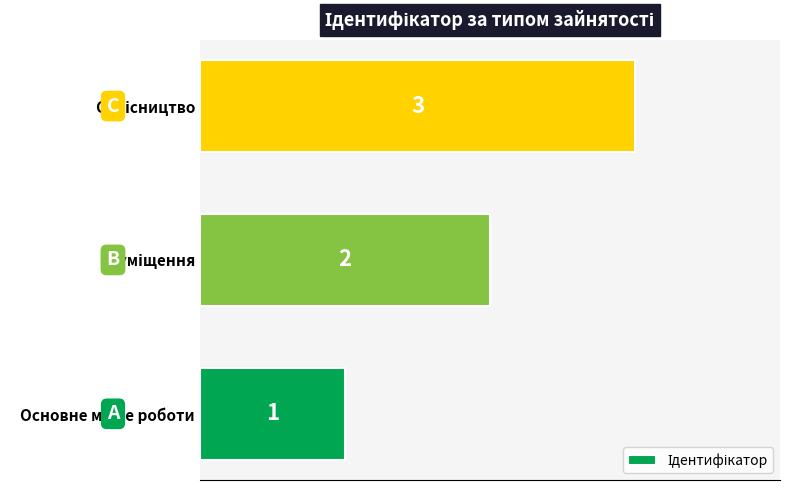

How many values are between 1 and 3?

3